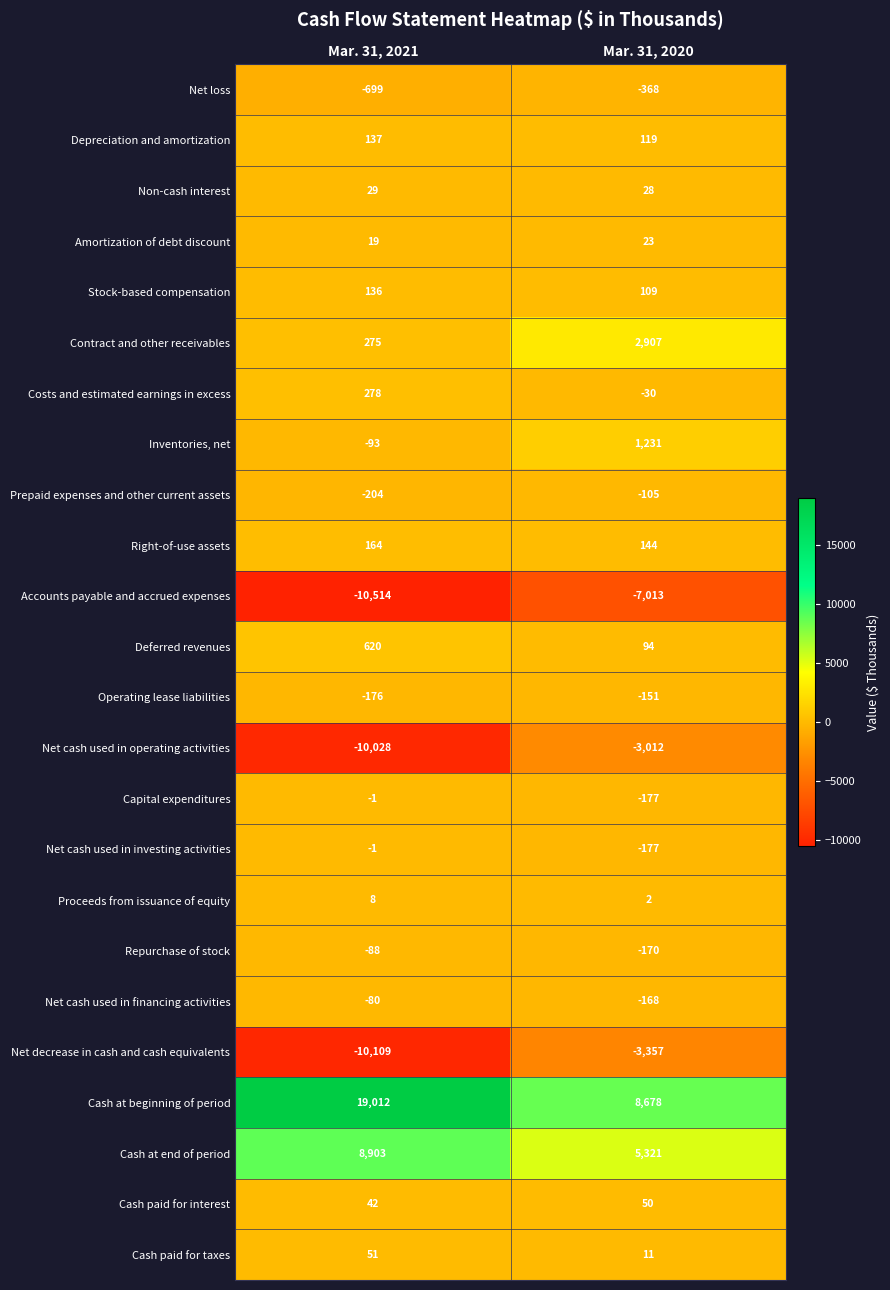

Which series has the largest total across all categories?

Cash at beginning of period